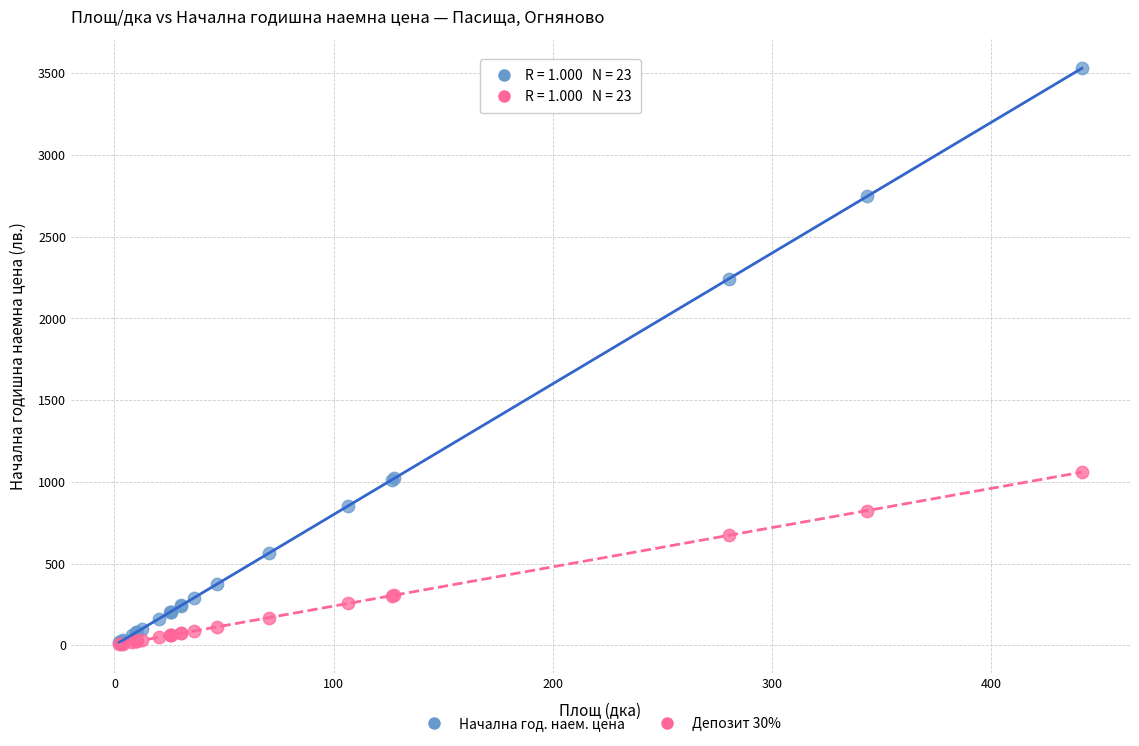

Across all series, what Y value is closest to 1767?

2242.0